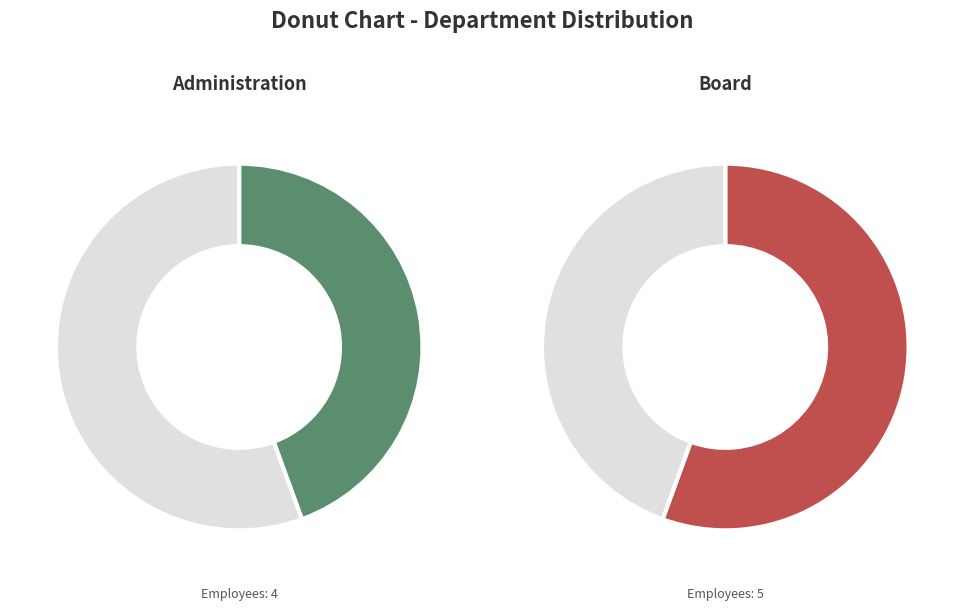

Does any single category account for the majority?

Yes